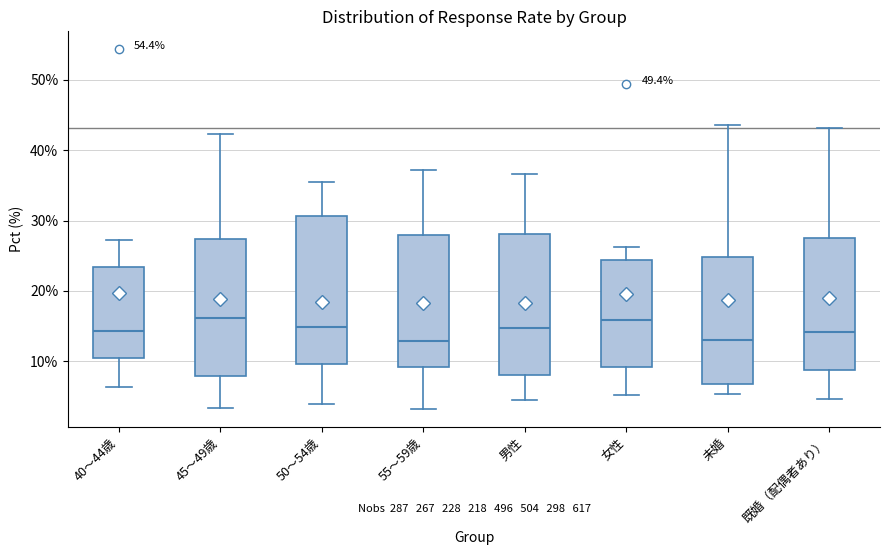

Where does the lower whisker of the box for 女性 end on the y-axis? The values are not printed on the chart, so give them approximately, as read against the axis.

5